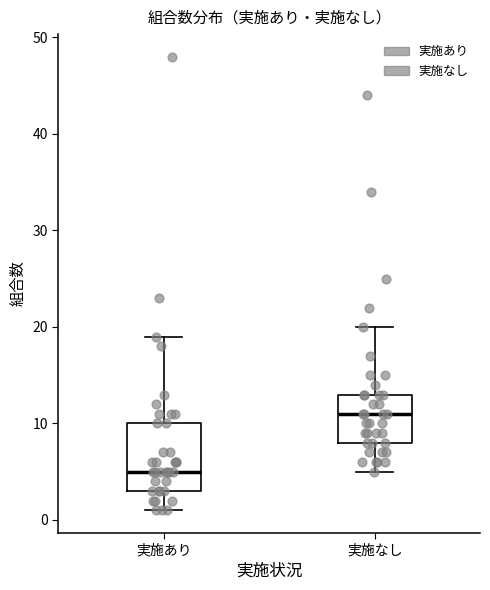

Comparing the boxes themselves (not the whiskers), which one is the tallest?

実施あり